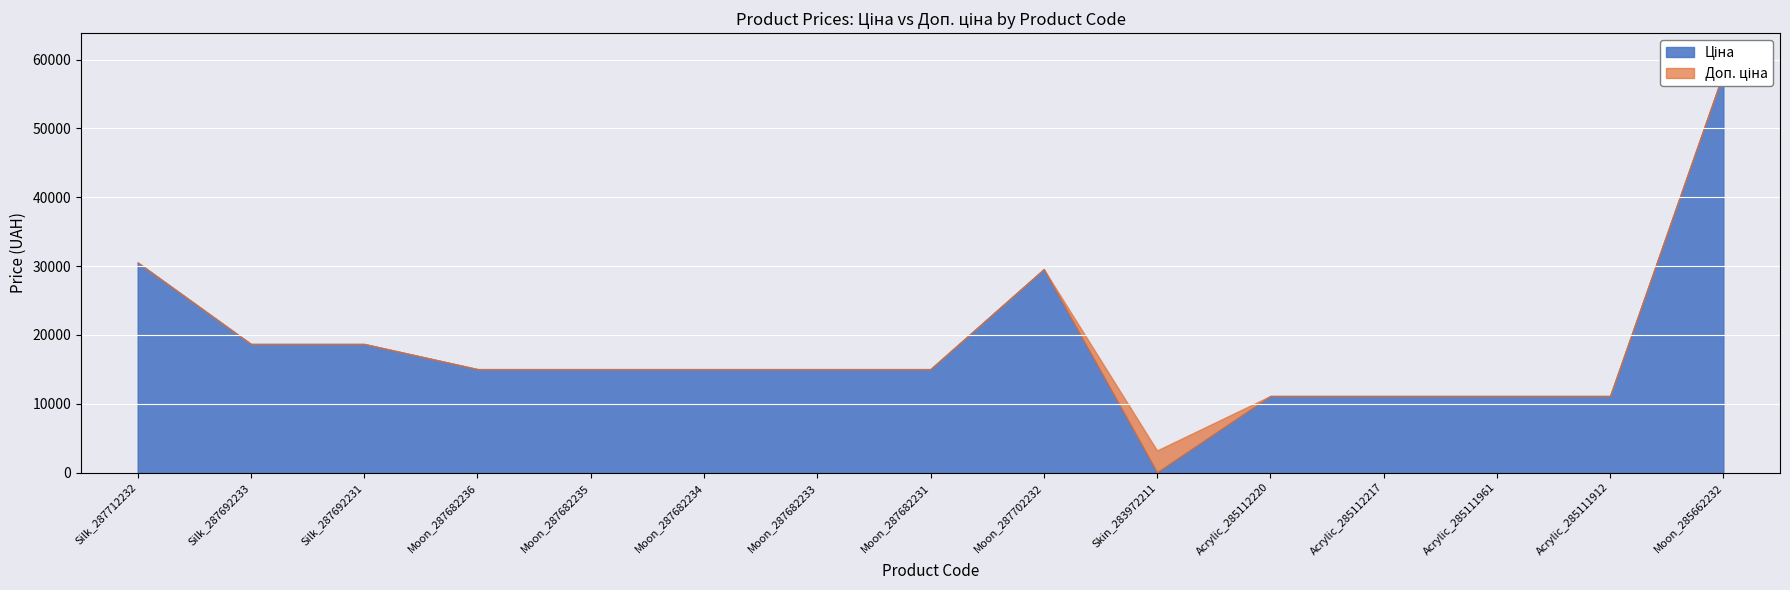

Is the value of Доп. ціна at Moon_287682236 greater than the value of Ціна at Silk_287692233?

No